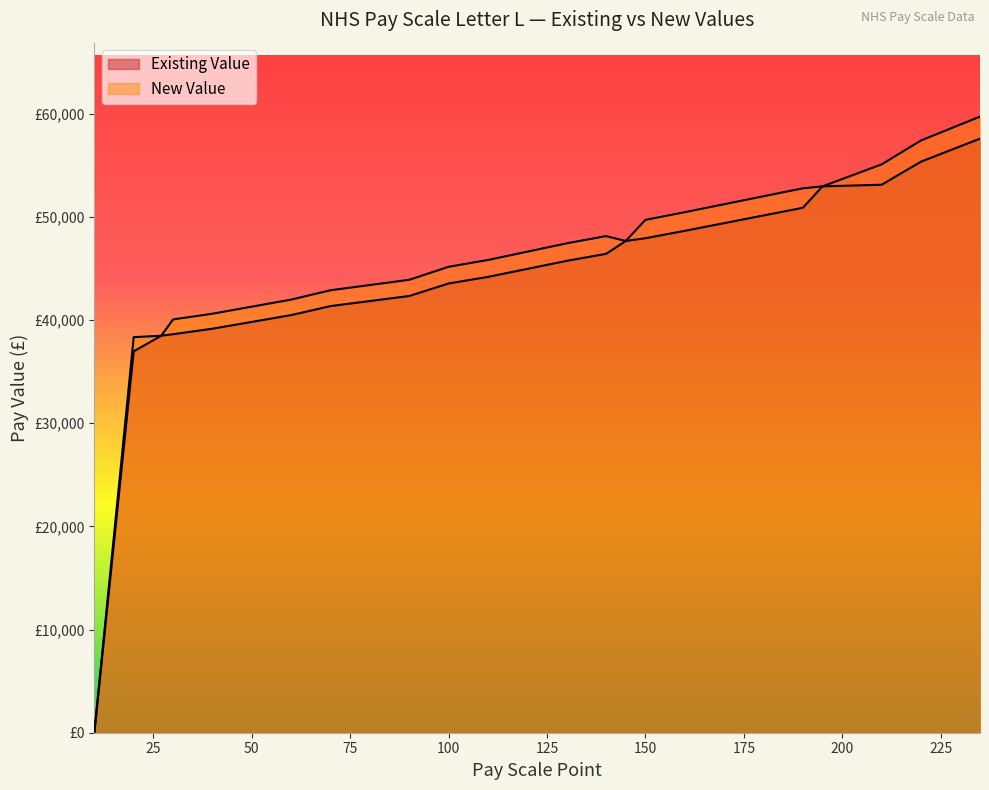

At which category is the sum across all series the highest?

235